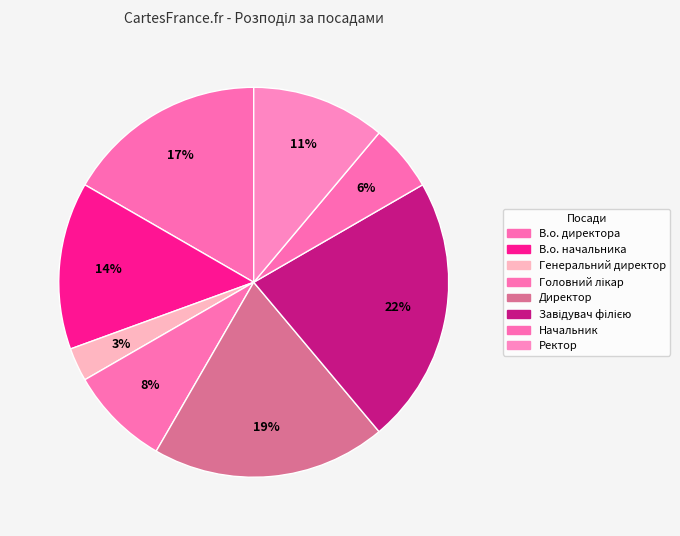

How many segments does this pie chart have?

8